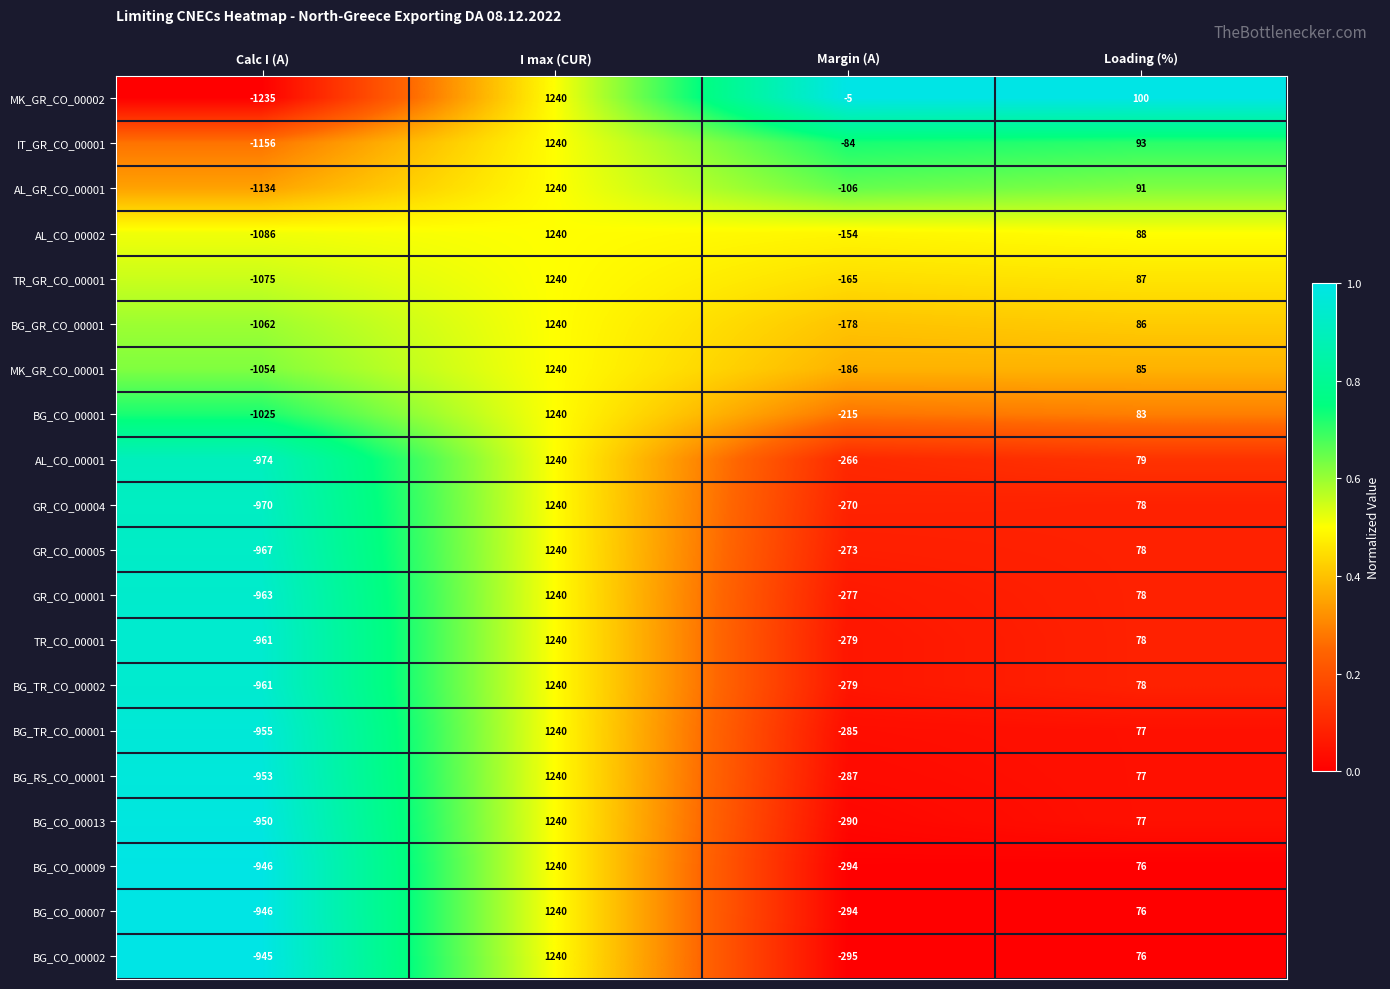

At how many categories does at least one series exceed 0?

2